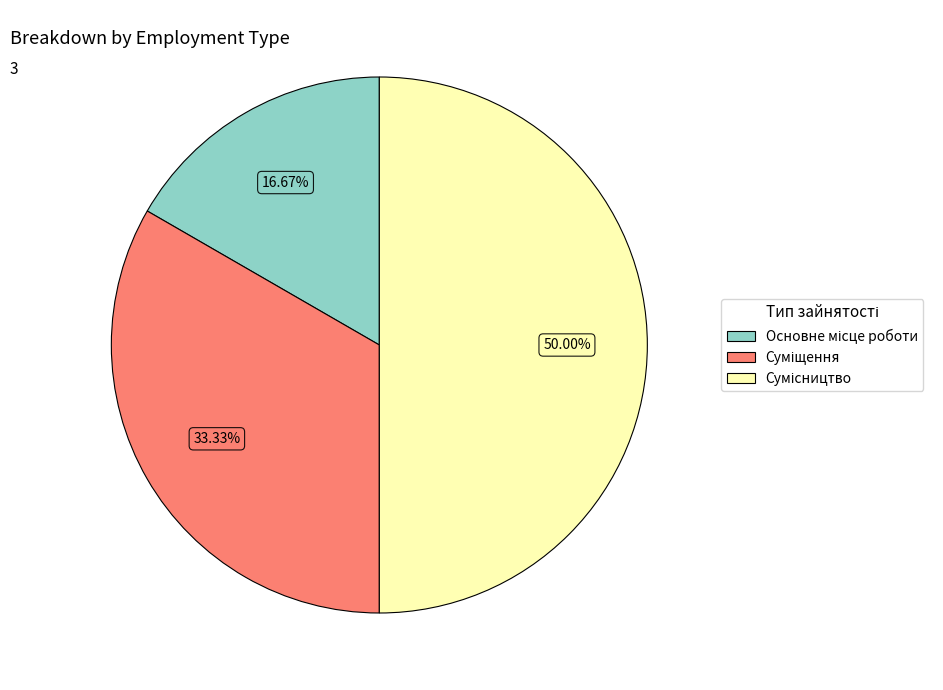

Is the sum of Суміщення and Сумісництво greater than half?

Yes